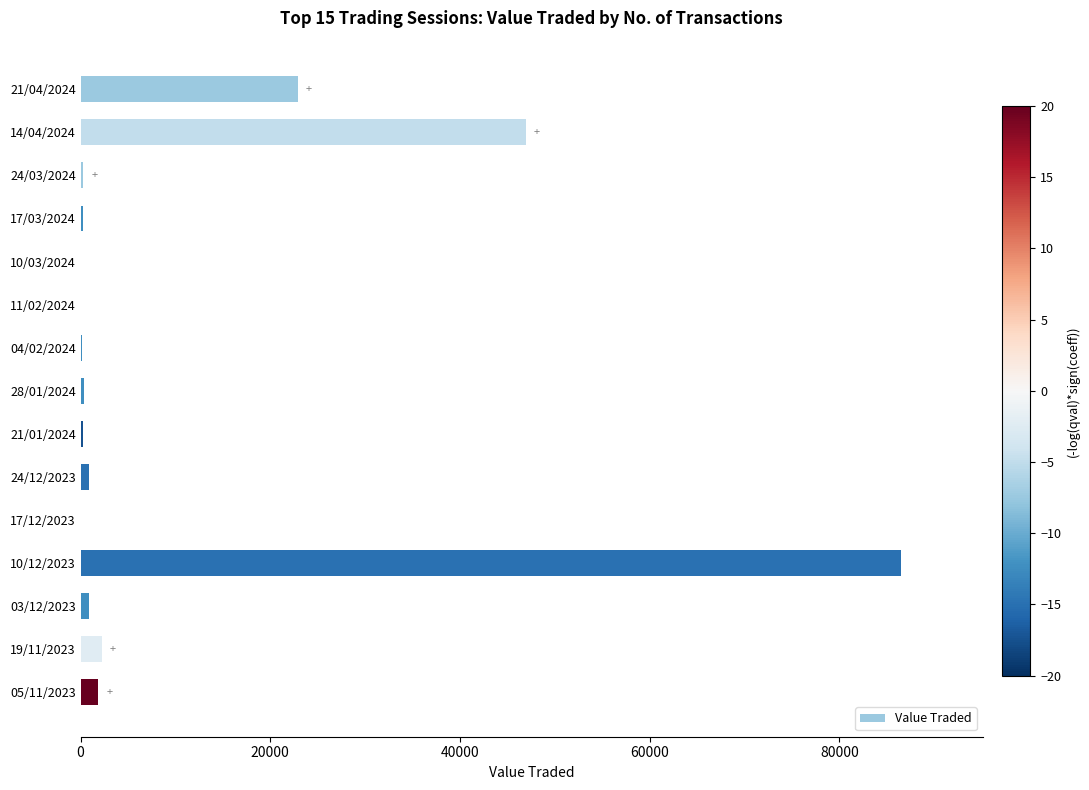

What is the maximum value shown in the chart?

86503